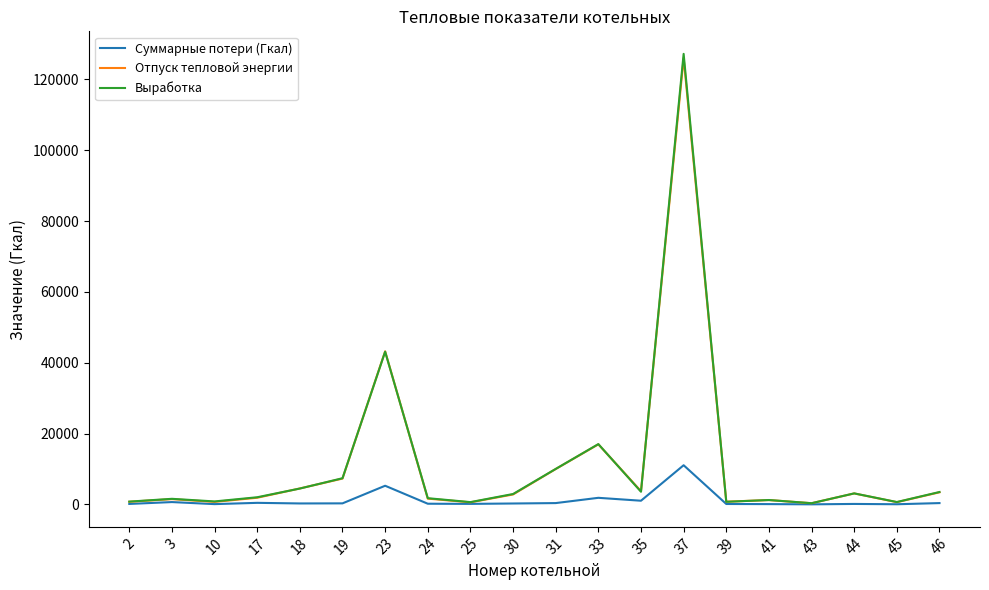

At which category is the sum across all series the highest?

37